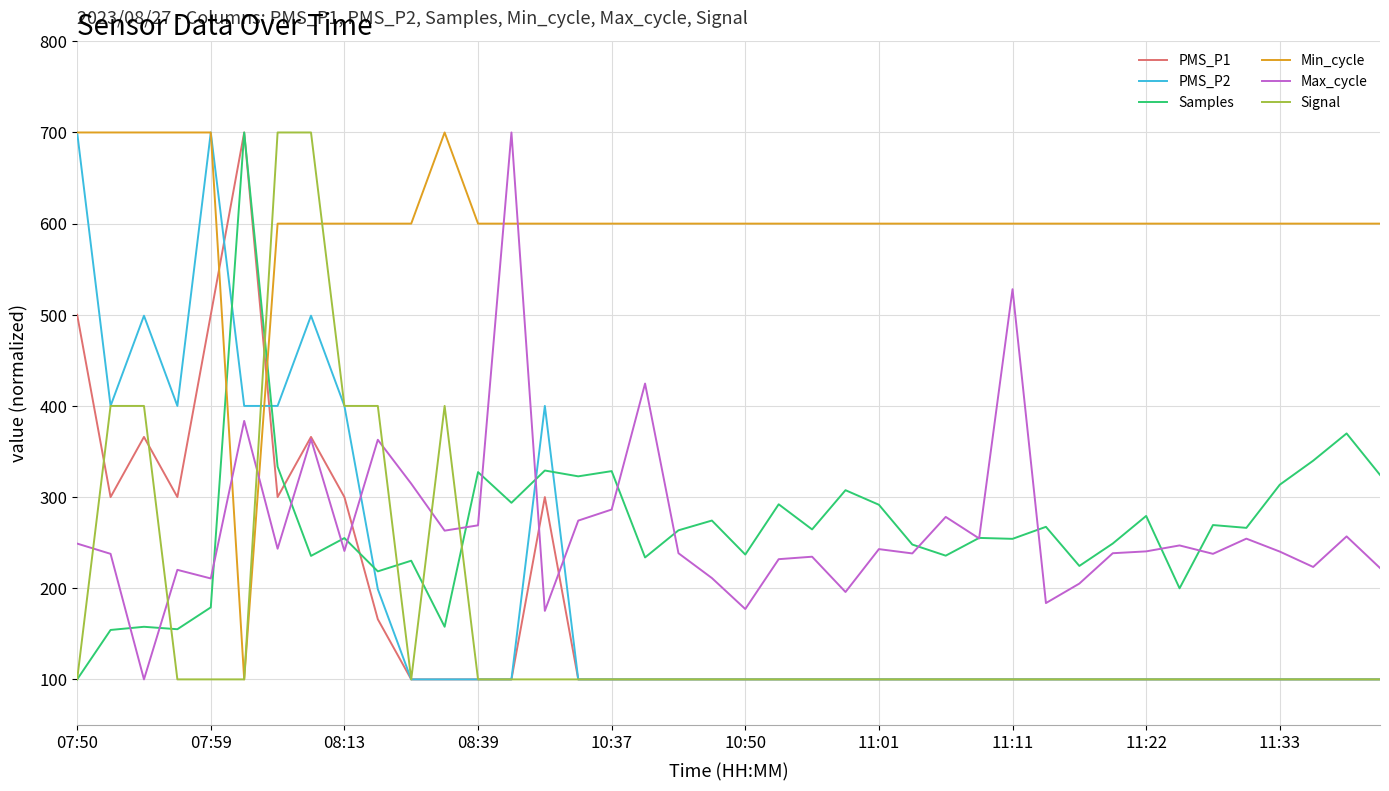

After their last crossing, which series has the higher values: PMS_P1 or Min_cycle?

Min_cycle